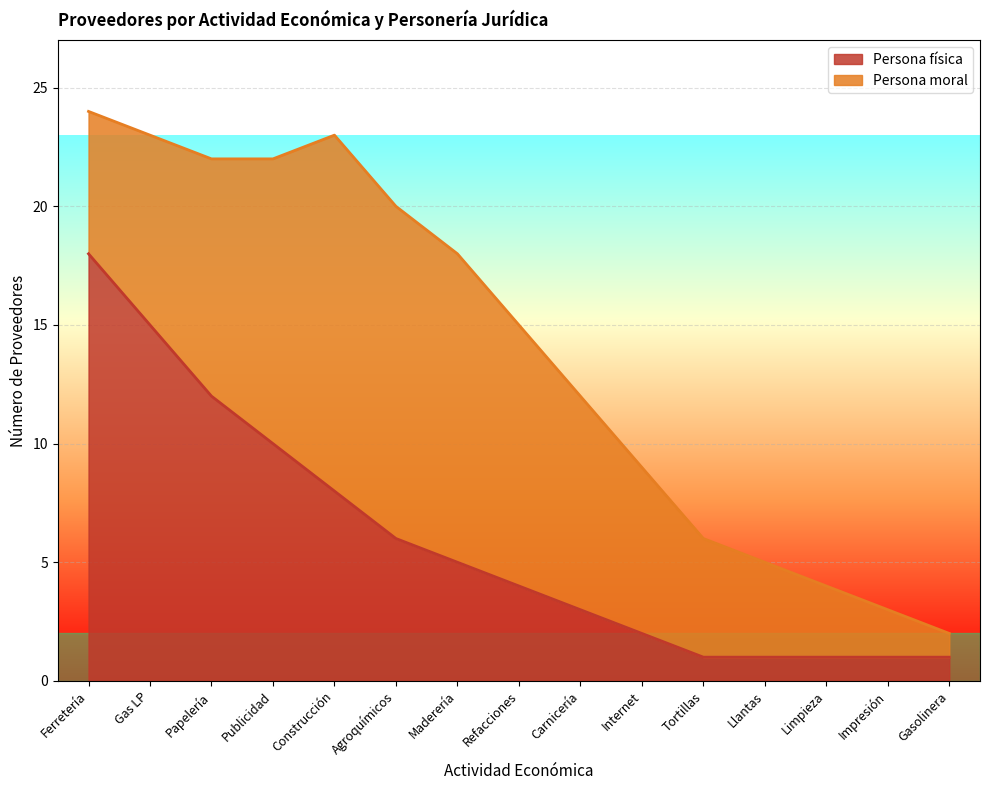

What is the difference between the values at Papelería and Llantas?

11